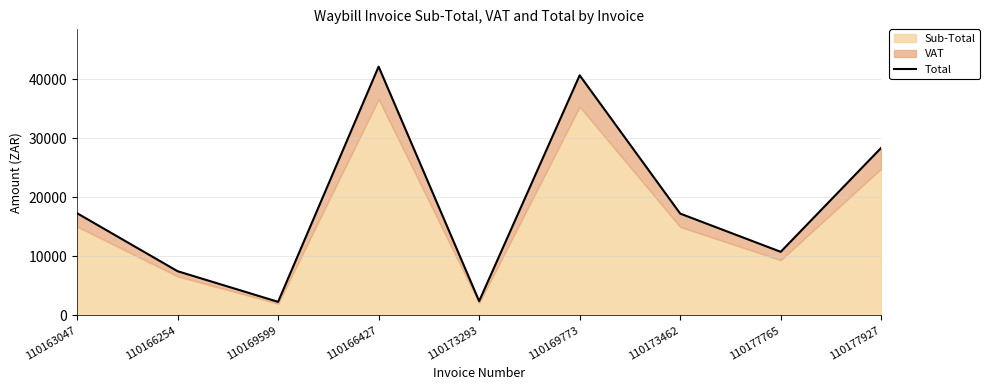

List the labels in order of value, smallest first.

110169599, 110173293, 110166254, 110177765, 110173462, 110163047, 110177927, 110169773, 110166427